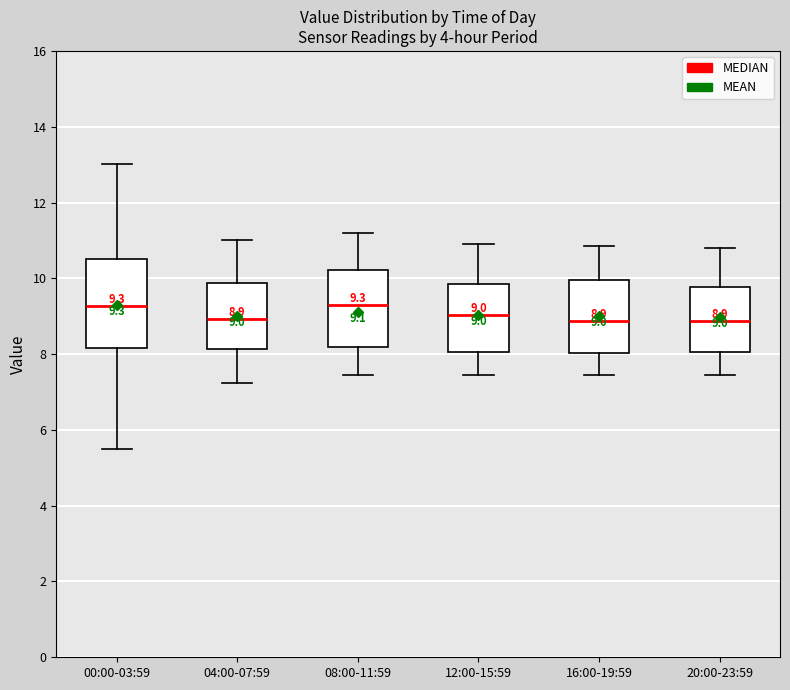

Comparing the boxes themselves (not the whiskers), which one is the tallest?

00:00-03:59